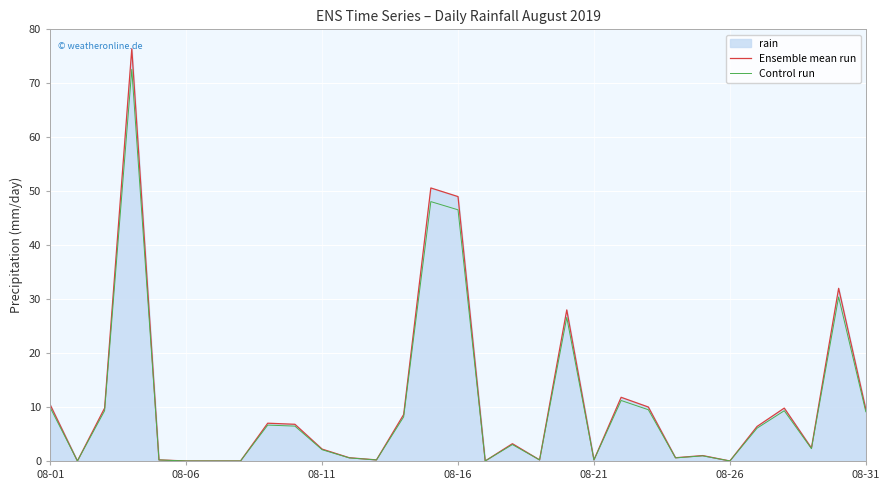

In Ensemble mean run, how many points are higher than both neighbors (excluding endpoints)?

9